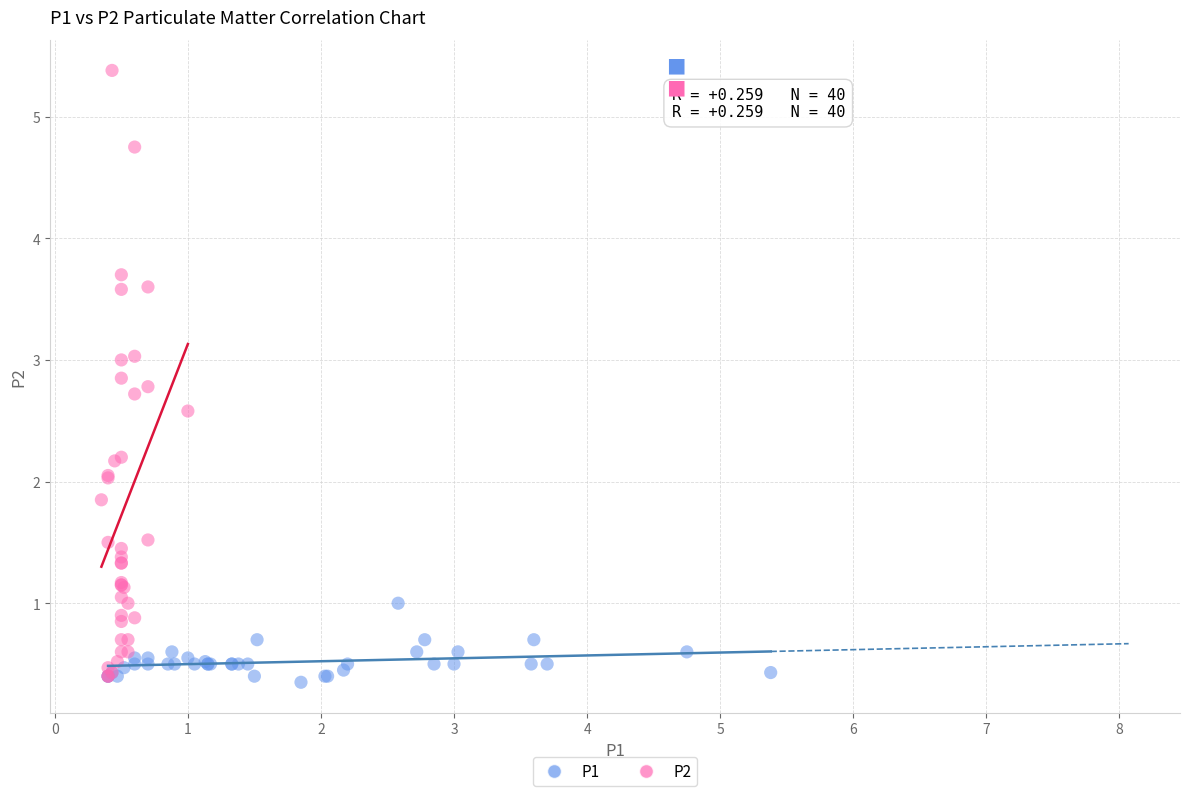

Which series contains the lowest Y value?

P1